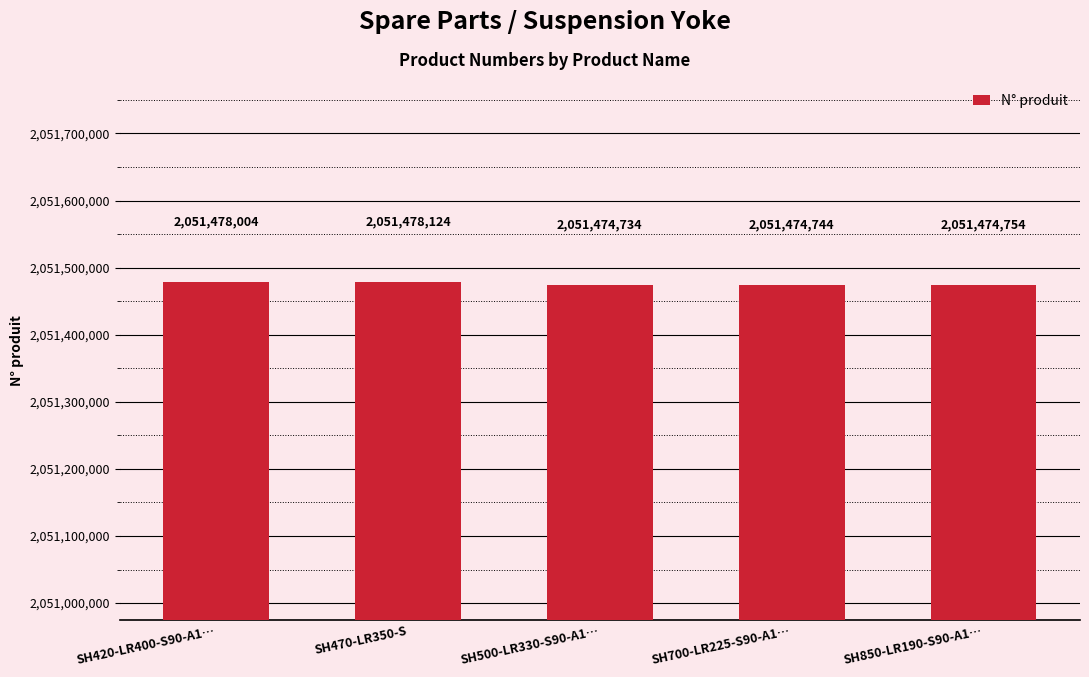

The chart shows a value of 2051474754 at SH850-LR190-S90-A1…. True or false?

True